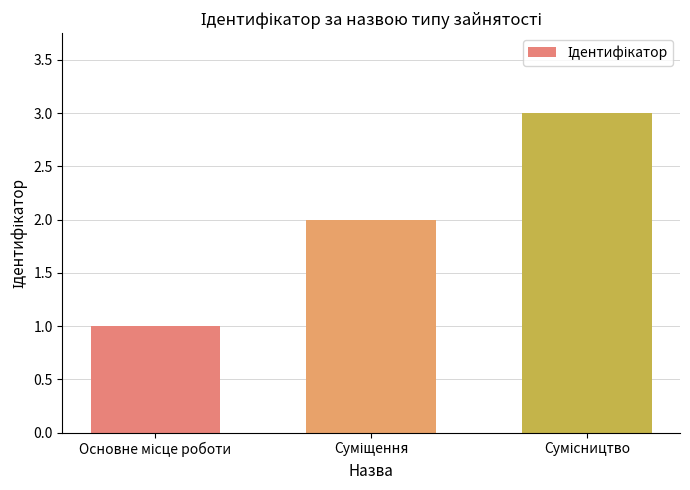

What is the greatest value displayed?

3